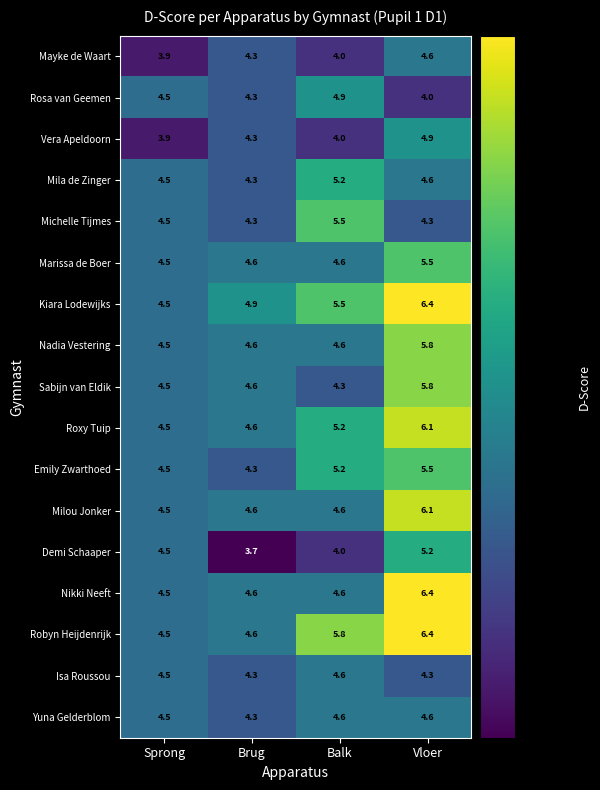

What is the spread (max minus min) of values at Brug?

1.2